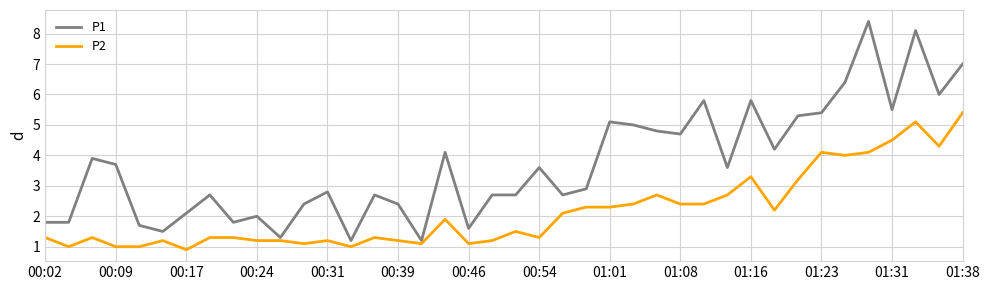

What are all the series names shown in the legend?

P1, P2